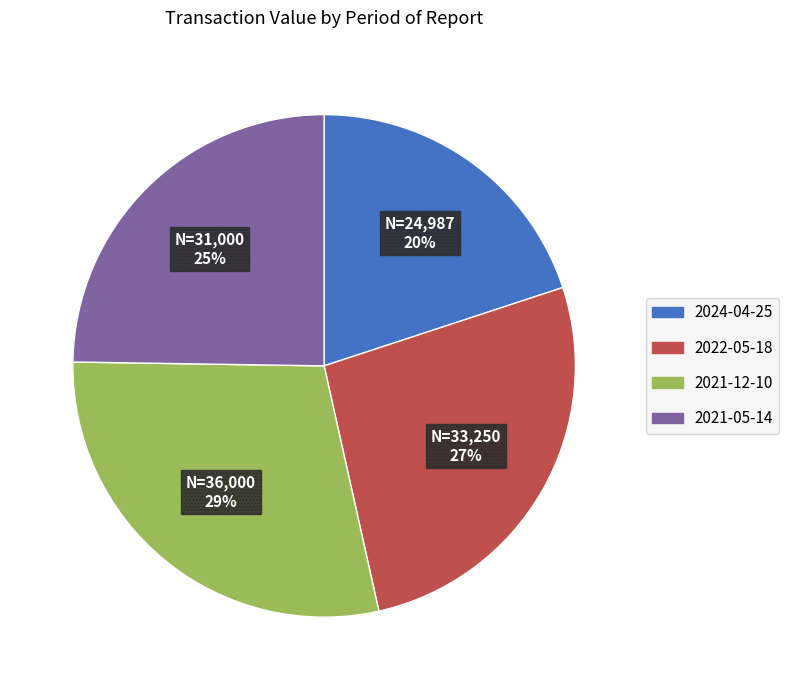

What is the smallest slice in the pie chart?

2024-04-25